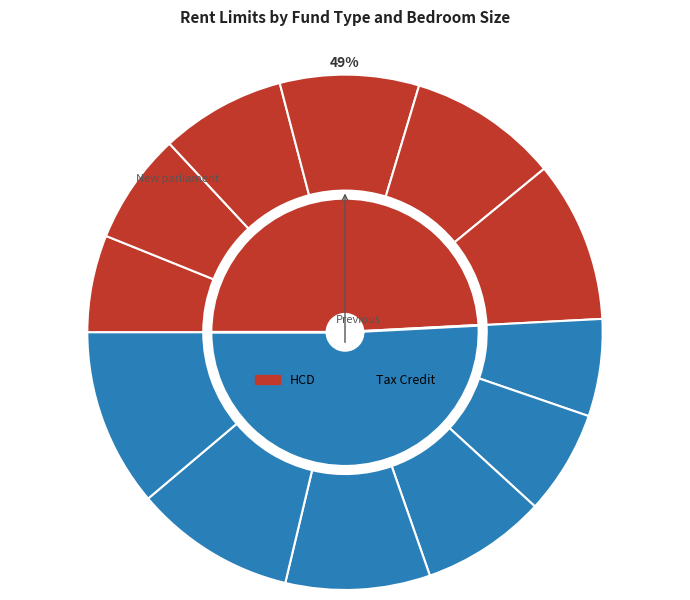

To the nearest percent, what portion does HCD 1 Bedroom represent?

7%